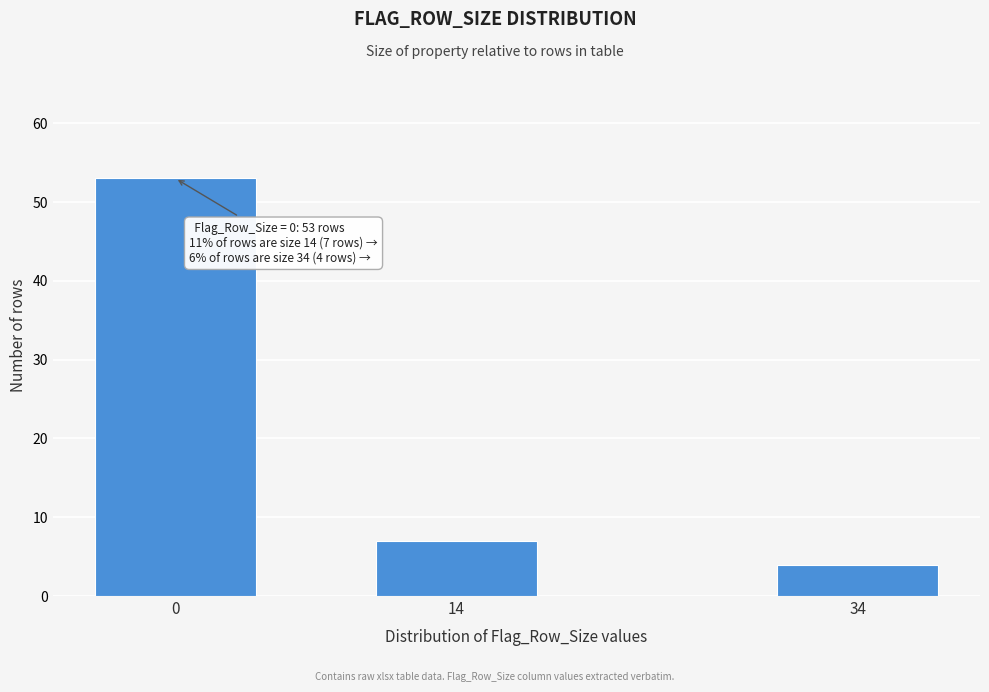

Reading right to left, list all the values displayed in this chart.

34=4	14=7	0=53